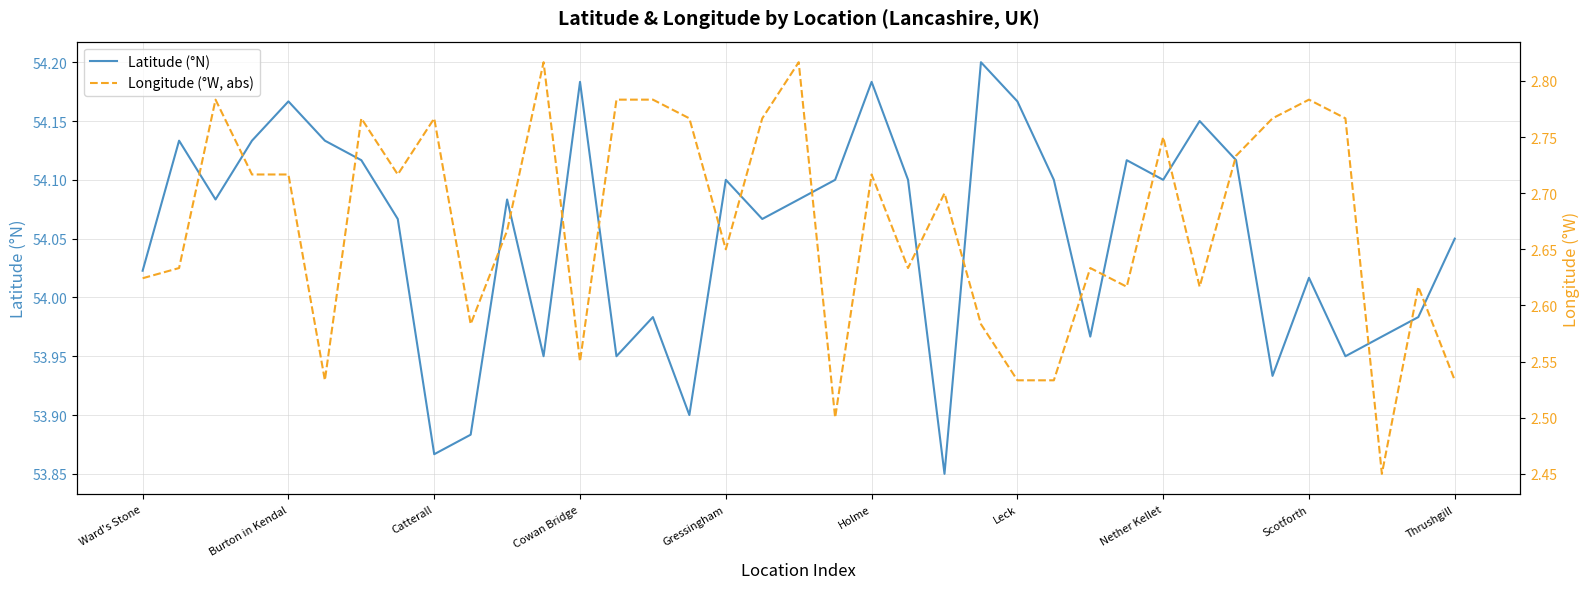

What is the difference between the highest and lowest values at Nether Kellet?

51.4